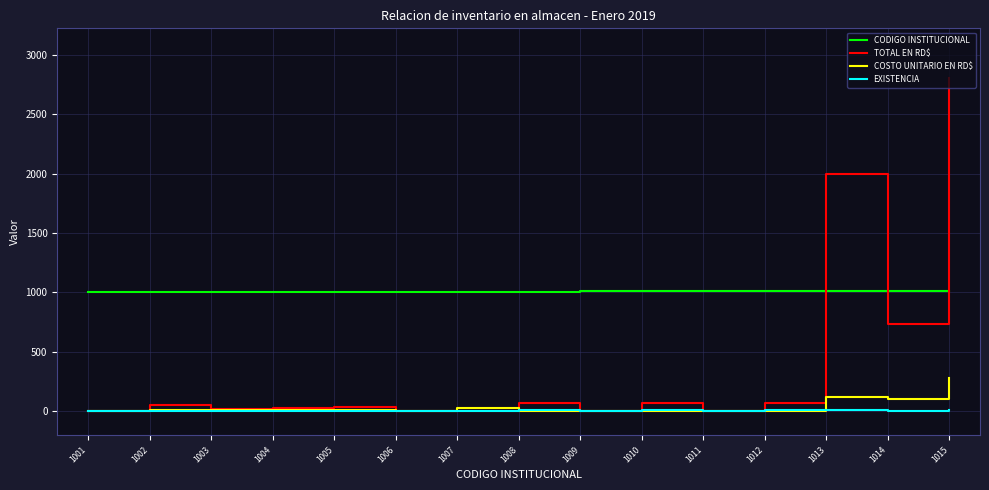

Where is the first local maximum for TOTAL EN RD$?

1002